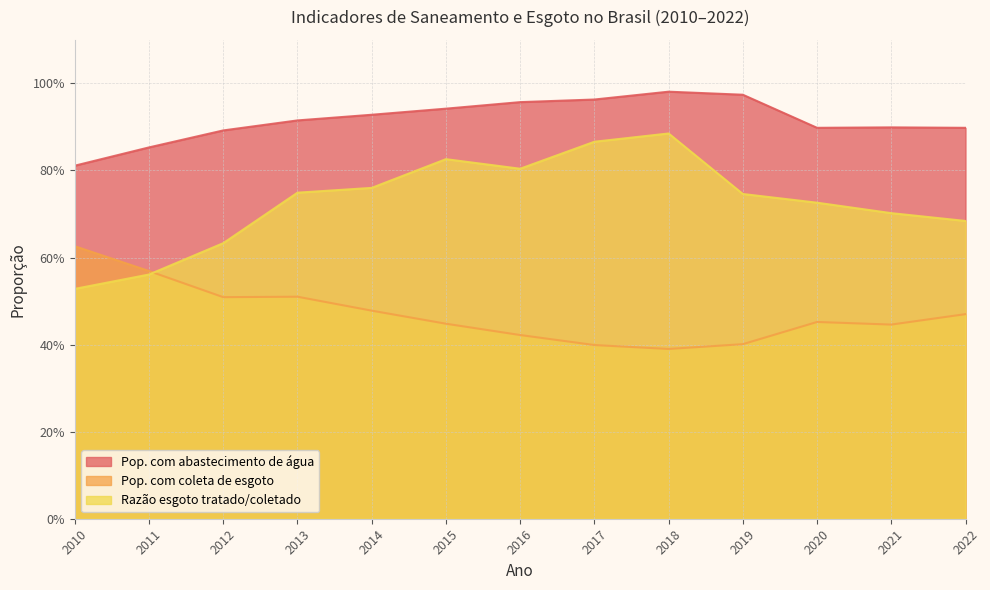

List the series in order of their peak value, highest first.

Pop. com abastecimento de água, Razão esgoto tratado/coletado, Pop. com coleta de esgoto